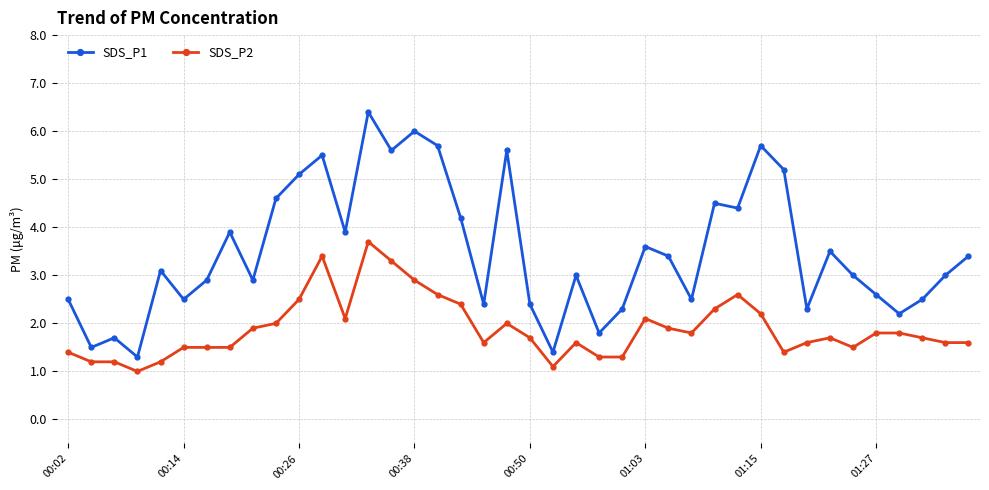

Which series has the largest total across all categories?

SDS_P1